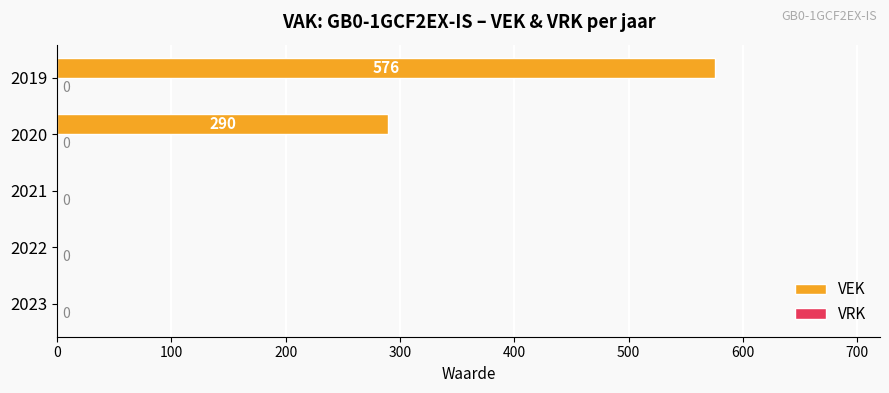

At which category does the chart reach its peak across all series?

2019